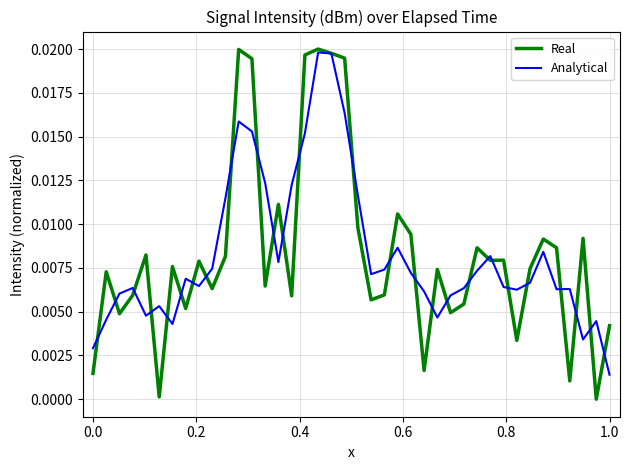

How many positive values does the Real series have?

39